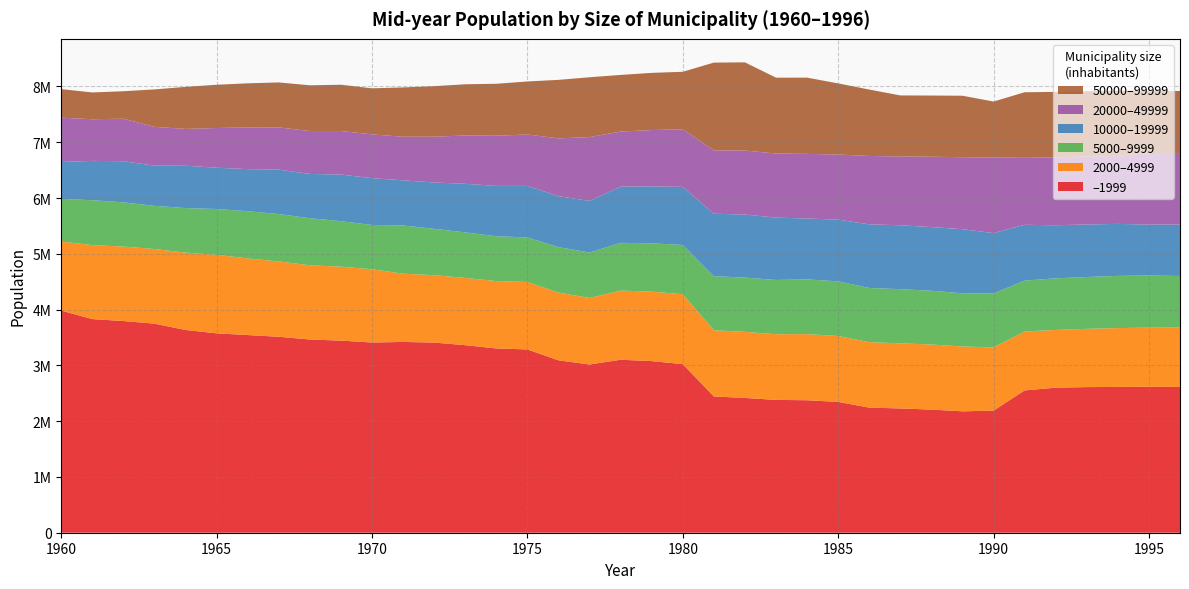

Reading left to right, what are all the values shown in this chart?

–1999: 3982000	3830000	3795000	3748000	3635000	3574055	3543950	3513026	3463580	3444125	3410027	3420462	3408842	3362352	3303448	3285943	3090913	3015908	3101080	3076882	3022275	2442927	2416333	2381165	2375200	2345390	2242990	2227953	2207494	2176374	2188833	2551255	2600854	2610641	2613758	2615104	2613442
2000–4999: 1238000	1326000	1335000	1338000	1387000	1408613	1373230	1350760	1330732	1325648	1313246	1223538	1208556	1205261	1207841	1209328	1215190	1192094	1239785	1245503	1252765	1187141	1184561	1177688	1185330	1181242	1173413	1167601	1166884	1162556	1133331	1056860	1034653	1044415	1055242	1061508	1064576
5000–9999: 765389	804935	792738	774069	798283	821018	846965	849845	843667	815899	794569	864257	830885	817119	804240	798071	813767	814863	856041	866367	883296	968285	973132	972881	980962	980607	971180	970949	963849	953115	968348	912021	925288	929504	935404	935423	924792
10000–19999: 662324	705222	737585	720564	758712	740290	754316	795503	794316	835396	838277	809376	830553	870286	902363	924521	913776	925432	1007136	1021133	1041173	1120689	1130129	1117616	1091311	1105790	1140705	1145359	1141177	1149631	1080162	999939	951353	941629	932168	912380	921963
20000–49999: 793261	746995	762070	695775	660349	711613	746669	757240	769401	780156	785571	781036	820925	866927	899188	921634	1035945	1144270	987530	1009241	1032783	1135459	1147760	1148680	1158910	1167205	1226163	1234327	1261771	1290402	1355591	1201564	1218034	1217269	1218316	1283405	1281345
50000–99999: 511641	480083	492522	671232	753765	775579	791694	806316	819418	830161	825585	884390	905802	917628	931534	950571	1049071	1073038	1015896	1025048	1031461	1573713	1580614	1359824	1366788	1275087	1190547	1093581	1096563	1102222	1003667	1175160	1172918	1172282	1168758	1117153	1112972